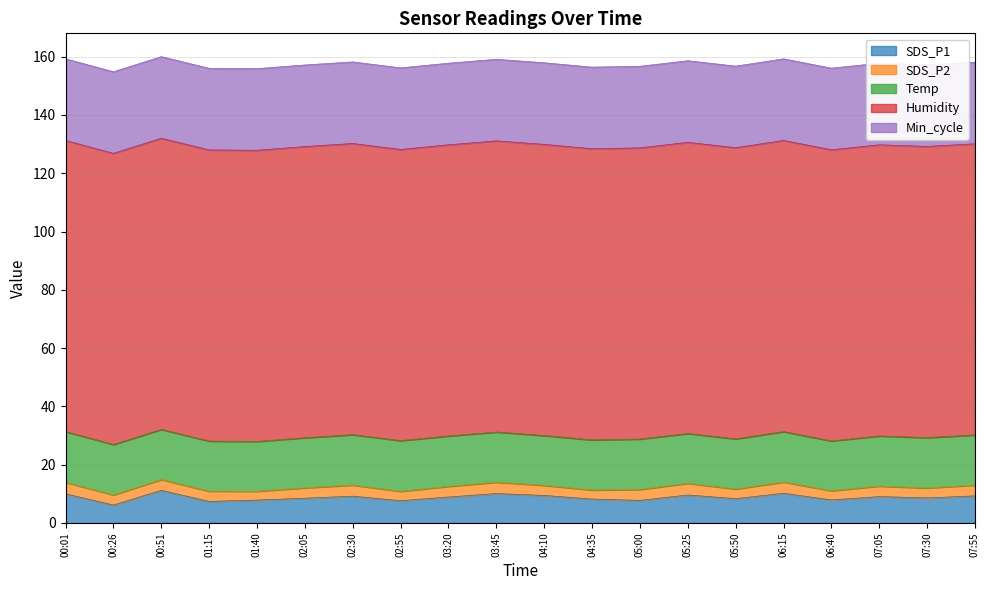

What is the sum of the SDS_P1 values at 00:51 and 03:20?

20.1